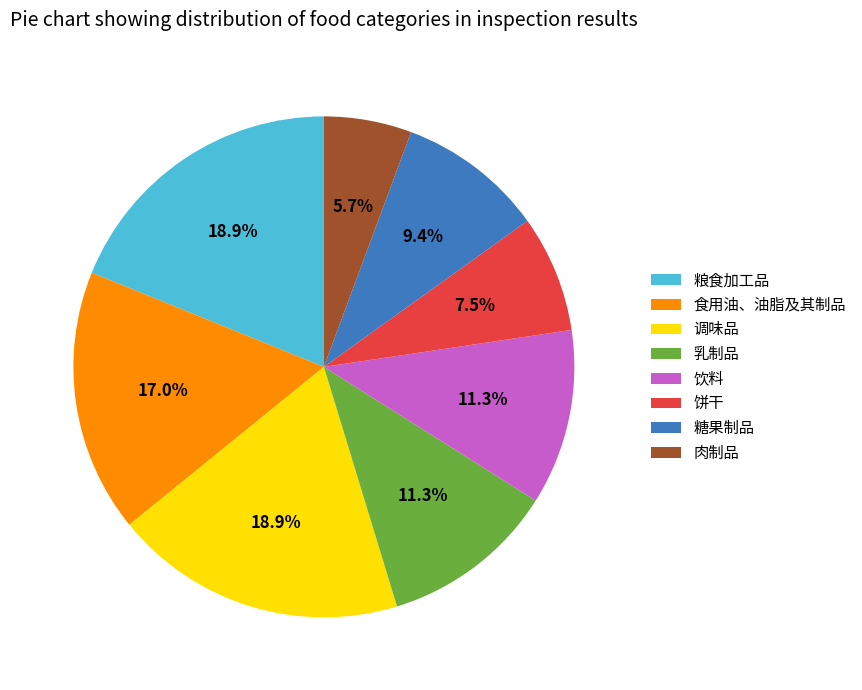

To the nearest percent, what is the combined percentage of 饼干 and 糖果制品?

17%